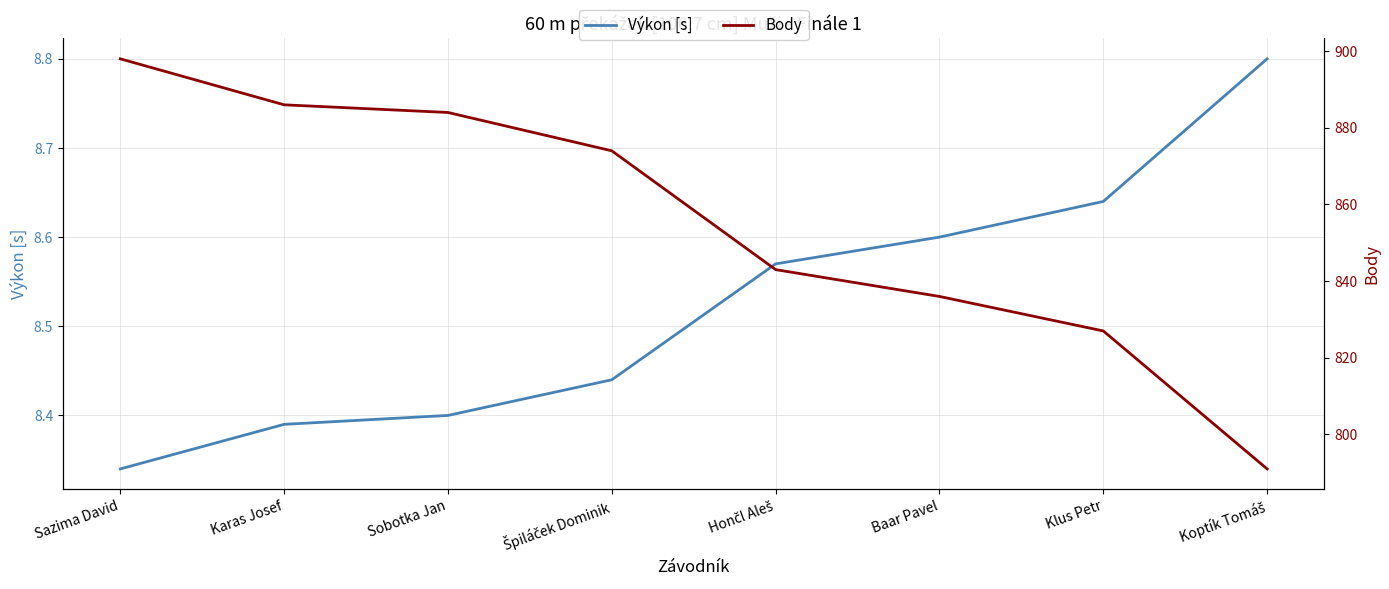

At how many categories does at least one series exceed 219?

8